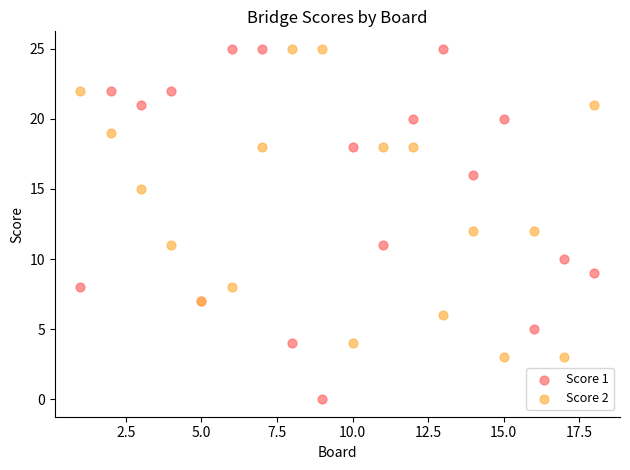

Which series contains the lowest Y value?

Score 1